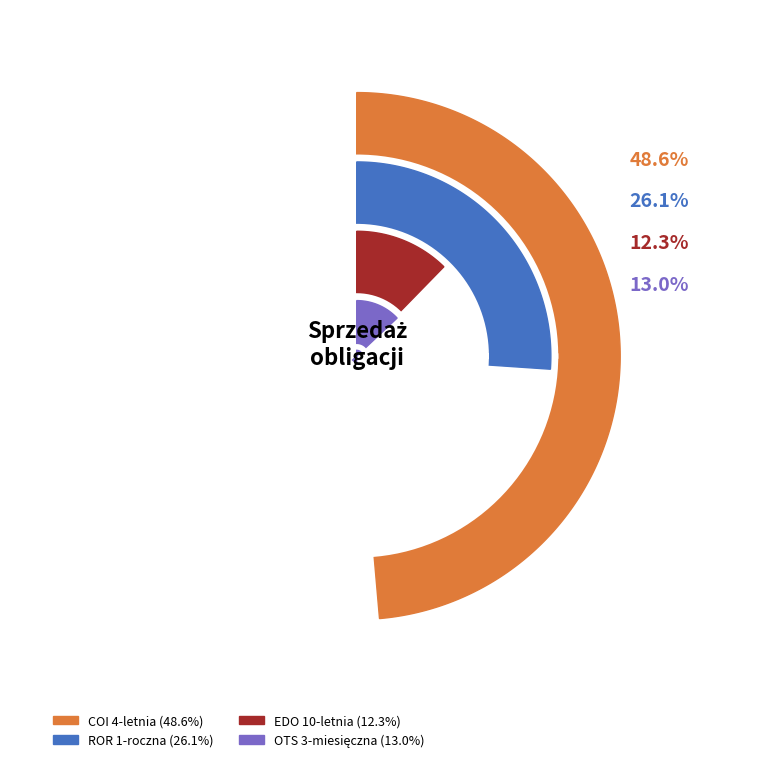

Does 10 account for over 50% of the chart?

No